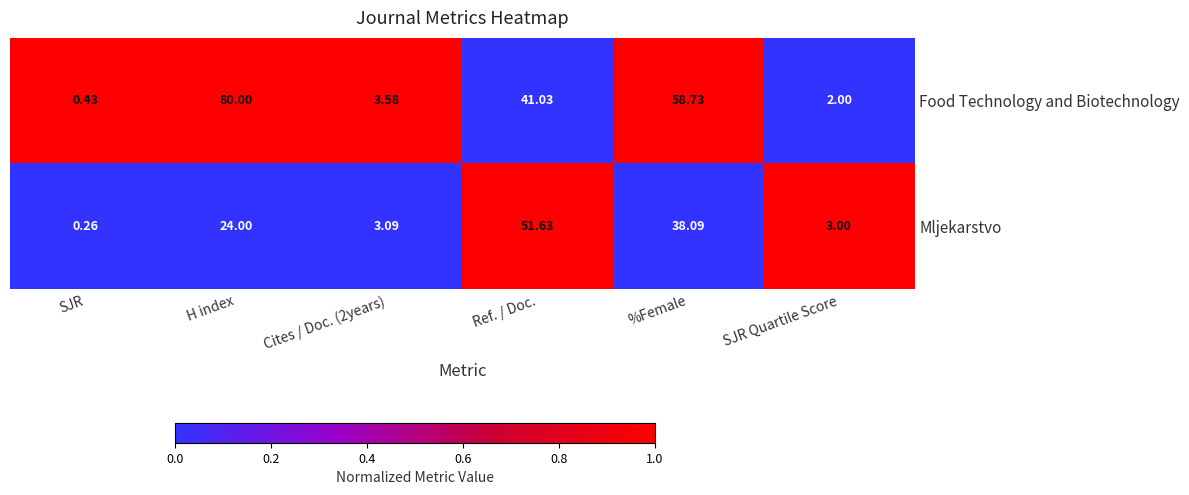

Which series changed the most between SJR and H index?

Food Technology and Biotechnology